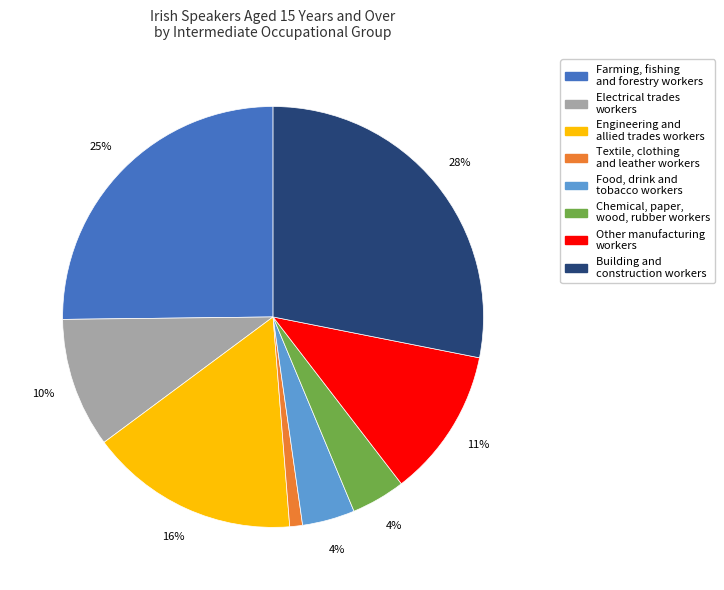

To the nearest percent, what is the difference between the largest and smallest slice percentages?

27%